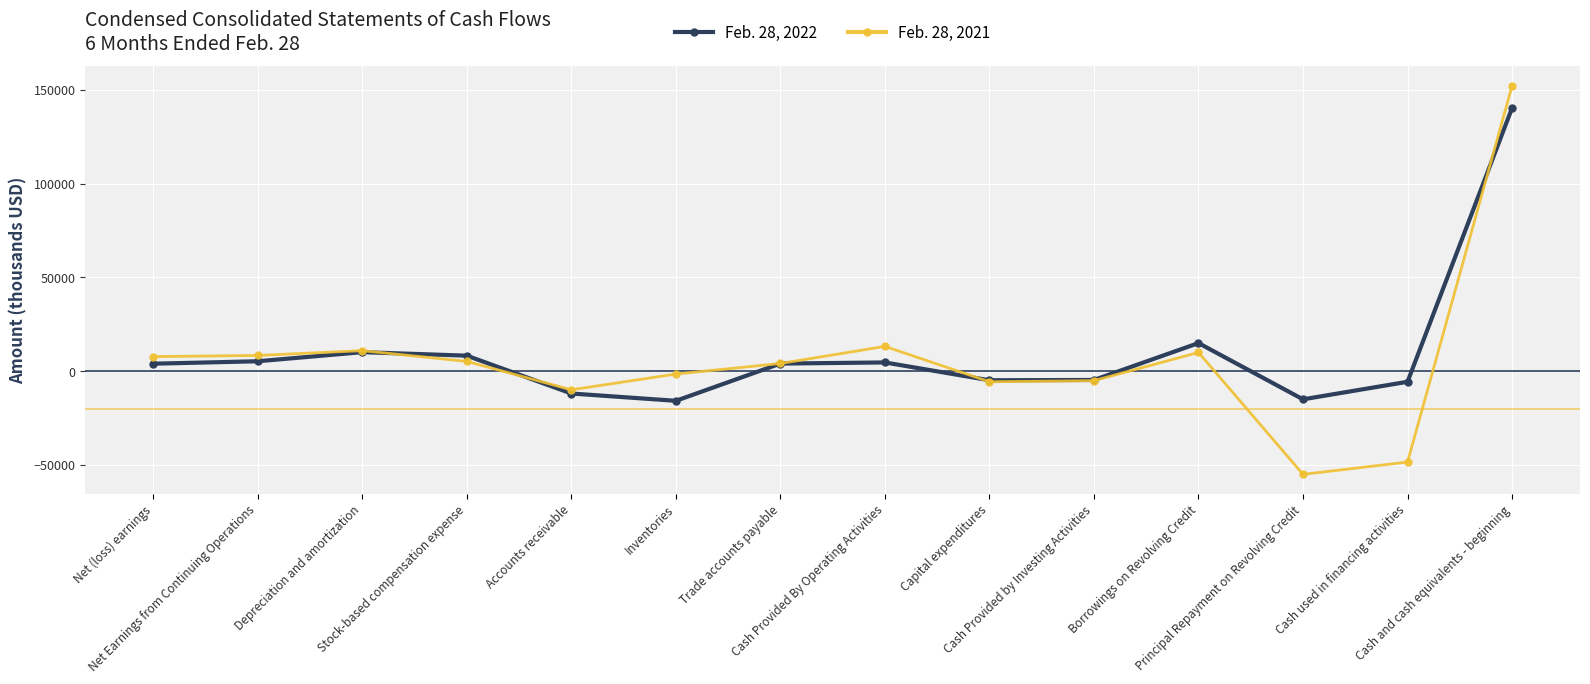

What is the value of the Feb. 28, 2021 point at the 10th from the left?

-5035